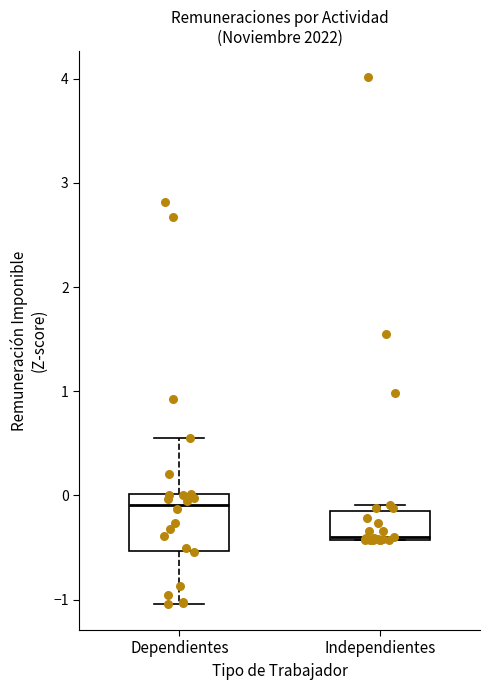

Where is the upper edge of the box for Independientes on the y-axis? The values are not printed on the chart, so give them approximately, as read against the axis.

-0.1